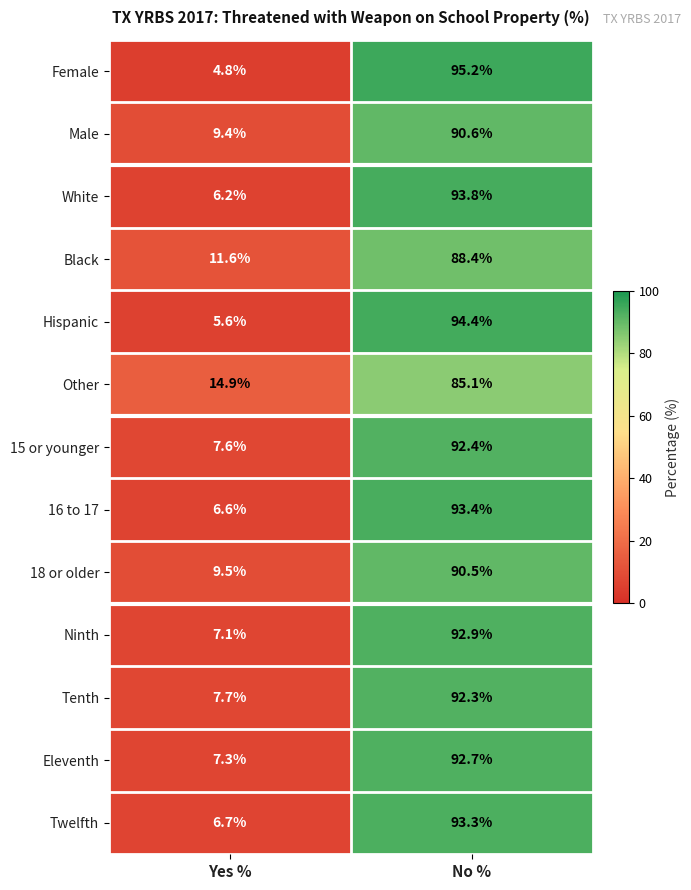

True or false: Hispanic has a value of 94.4 at No %.

True